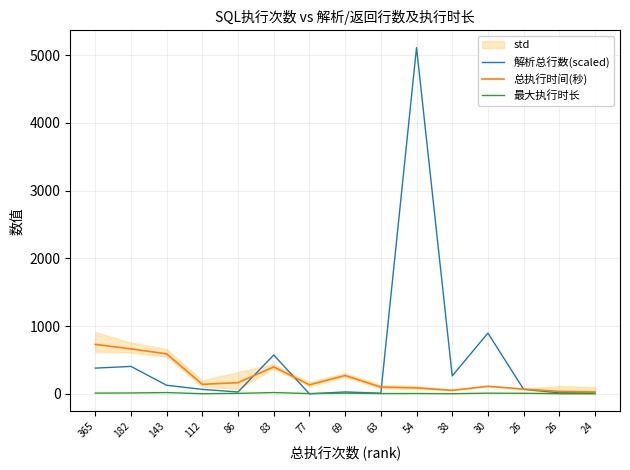

How many values in the 最大执行时长 series are below 7?

7